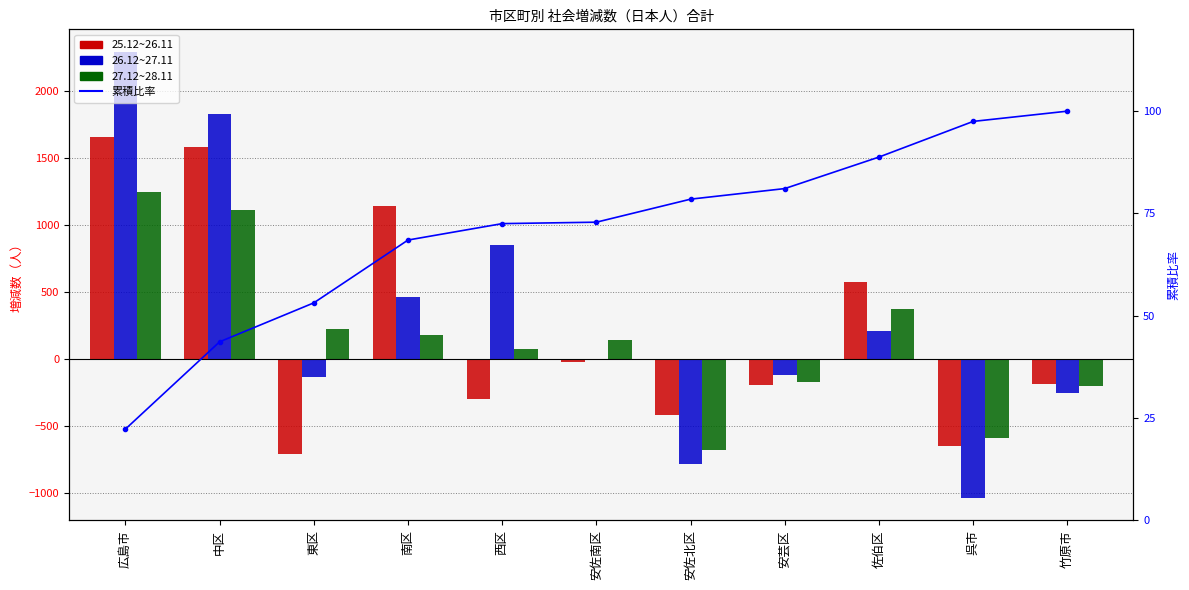

Rank the categories by 26.12~27.11 value from highest to lowest.

広島市, 中区, 西区, 南区, 佐伯区, 安佐南区, 安芸区, 東区, 竹原市, 安佐北区, 呉市